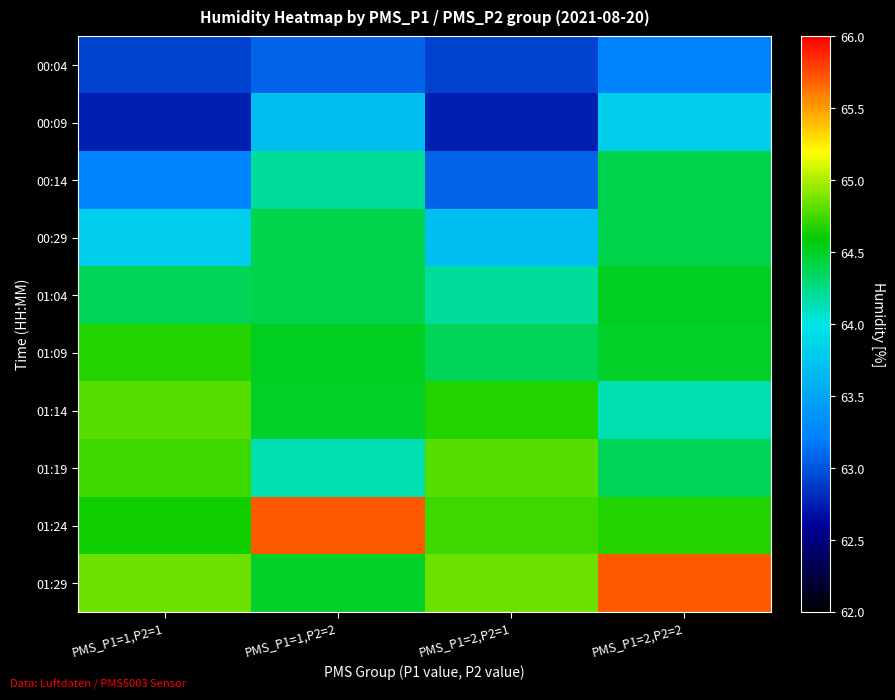

What is the greatest value displayed?

65.7